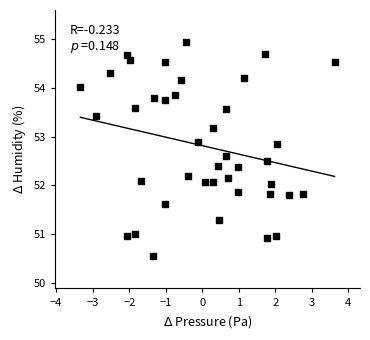

What is the range of Y values (max minus min)?

4.4